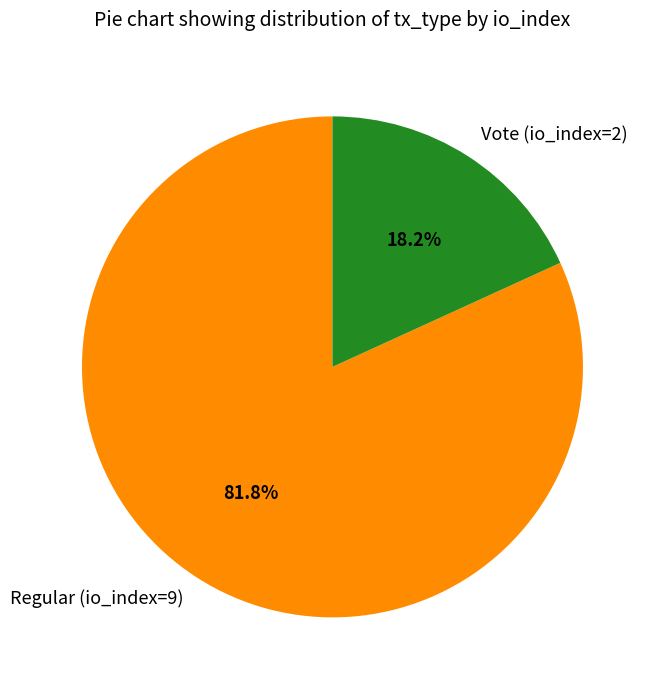

Is it true that Regular (io_index=9) is 82% of the pie?

True